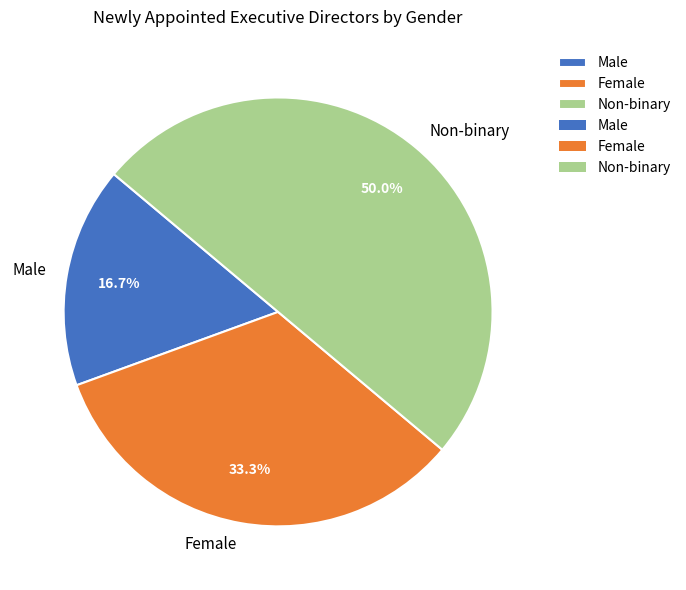

Approximately how many times larger is the value at Female compared to Male?

2.0